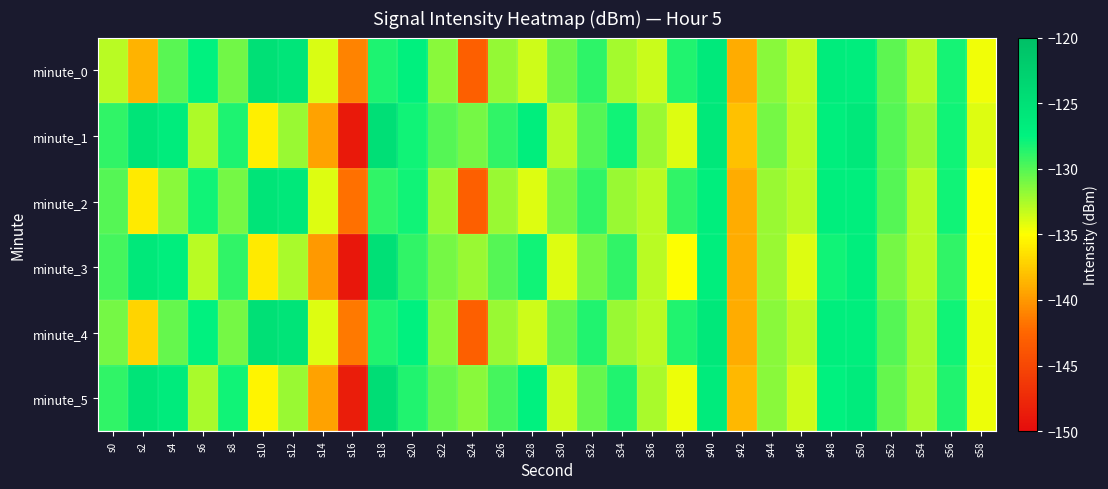

What is the minimum value shown in the chart?

-149.0